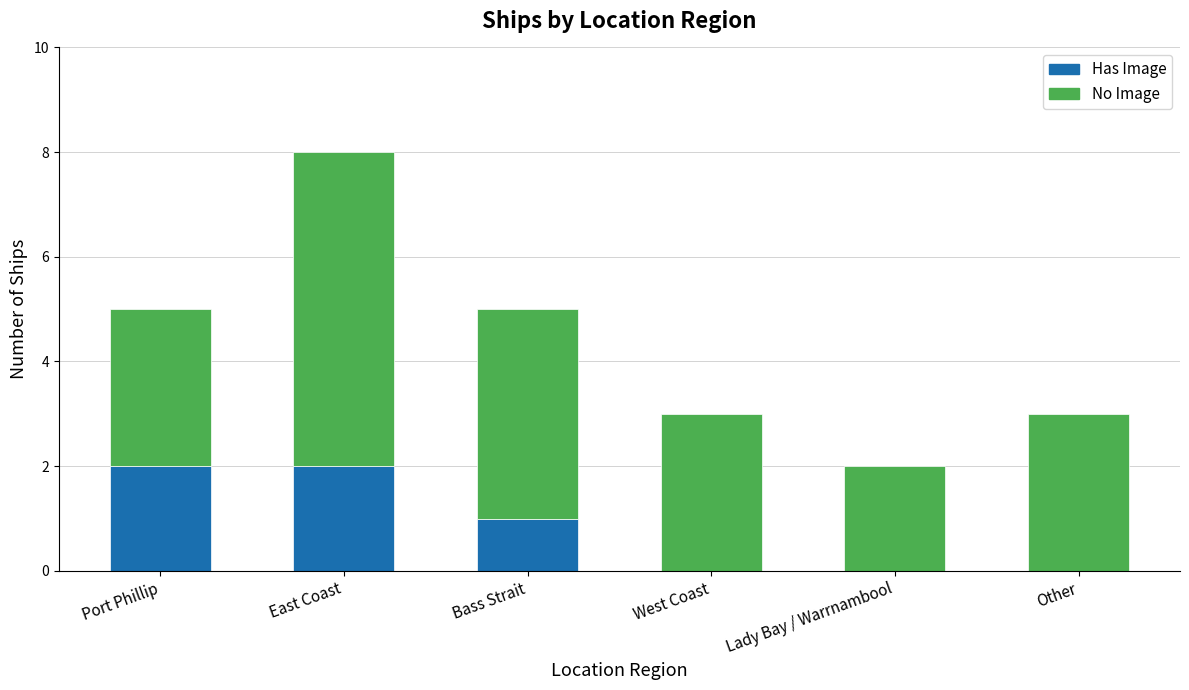

The value of Has Image at Lady Bay / Warrnambool is 1. True or false?

False